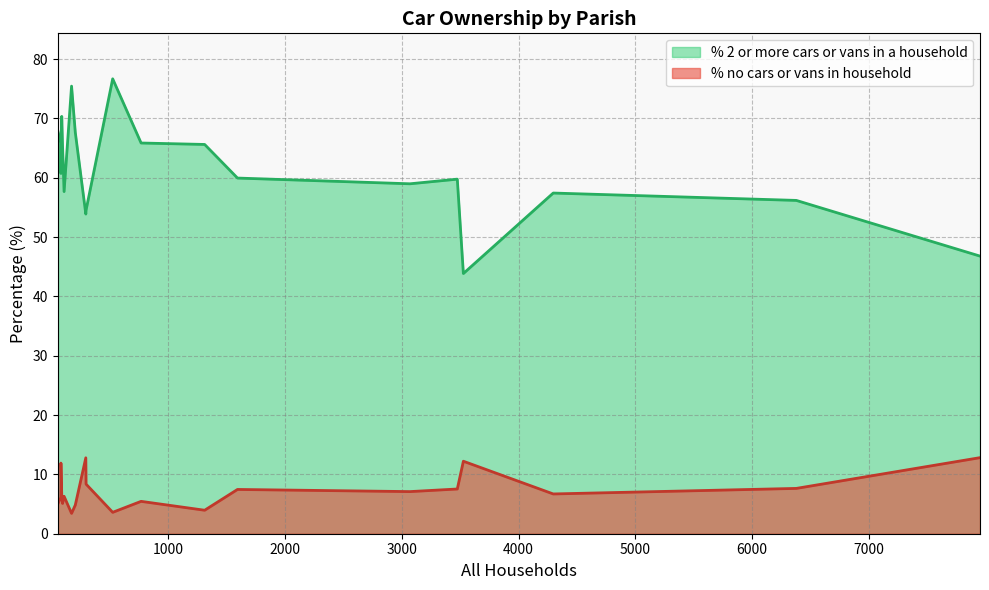

What is the sum of all % 2 or more cars or vans in a household values?

1230.1